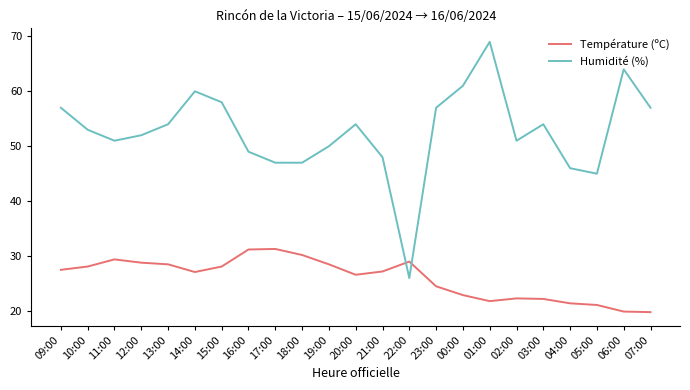

The Température (ºC) series shows 5.5 at 20:00. True or false?

False